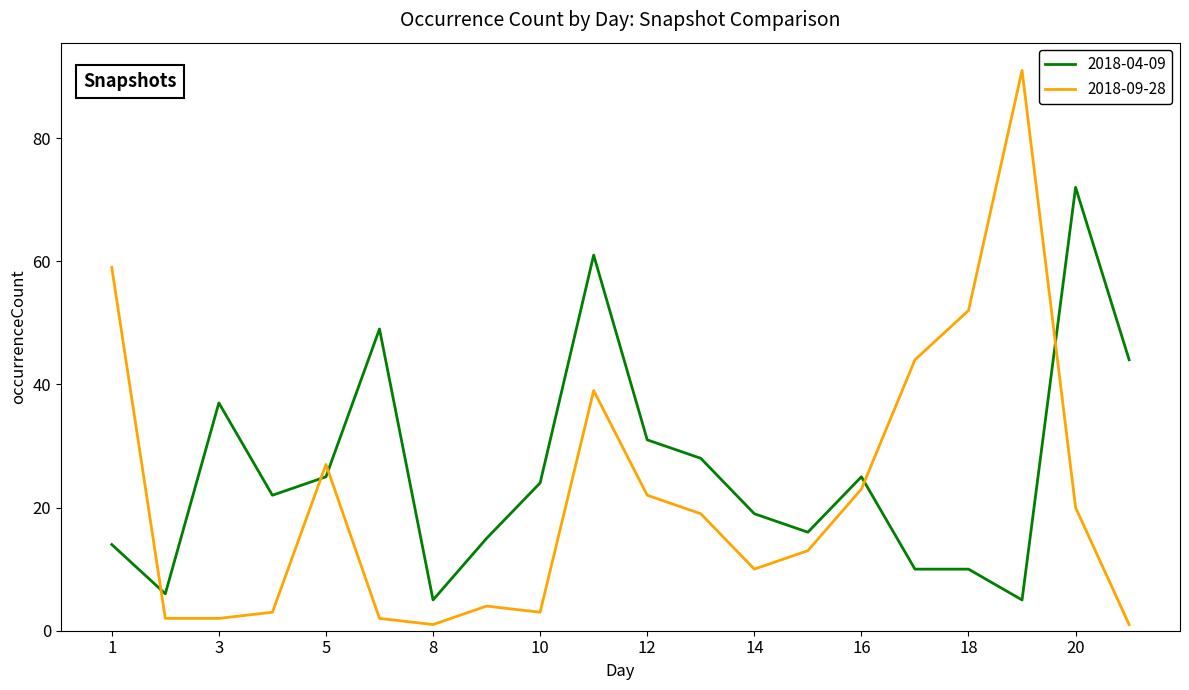

Which series ends up on top after the final intersection of 2018-09-28 and 2018-04-09?

2018-04-09